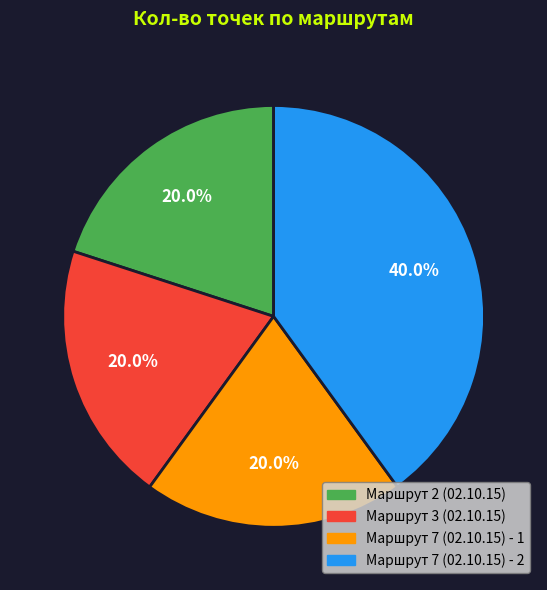

Is Маршрут 2 (02.10.15) the majority of the pie?

No